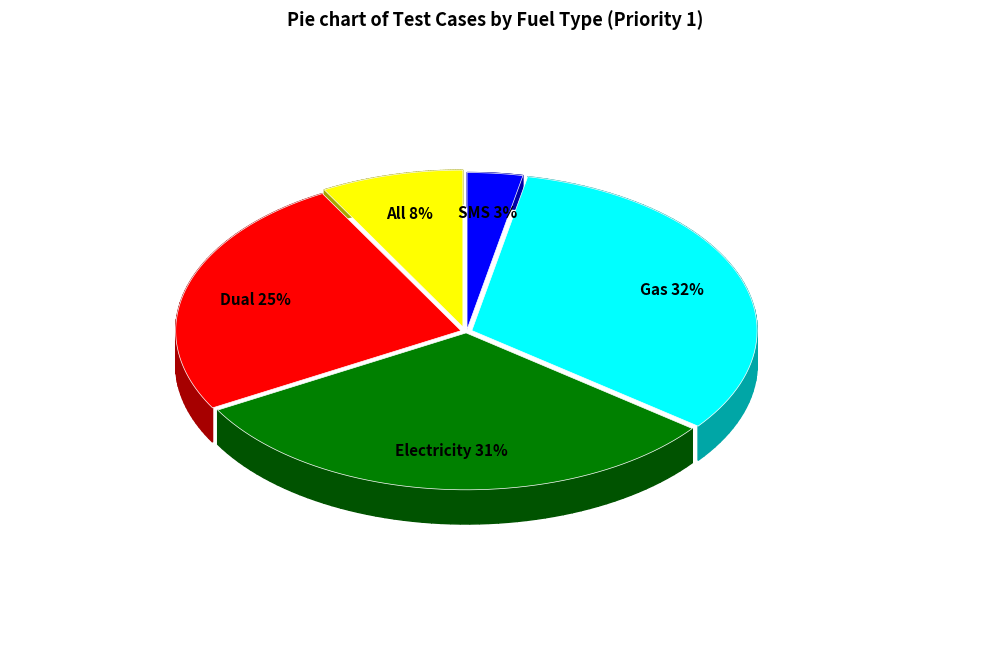

To the nearest percent, what portion does Gas represent?

32%